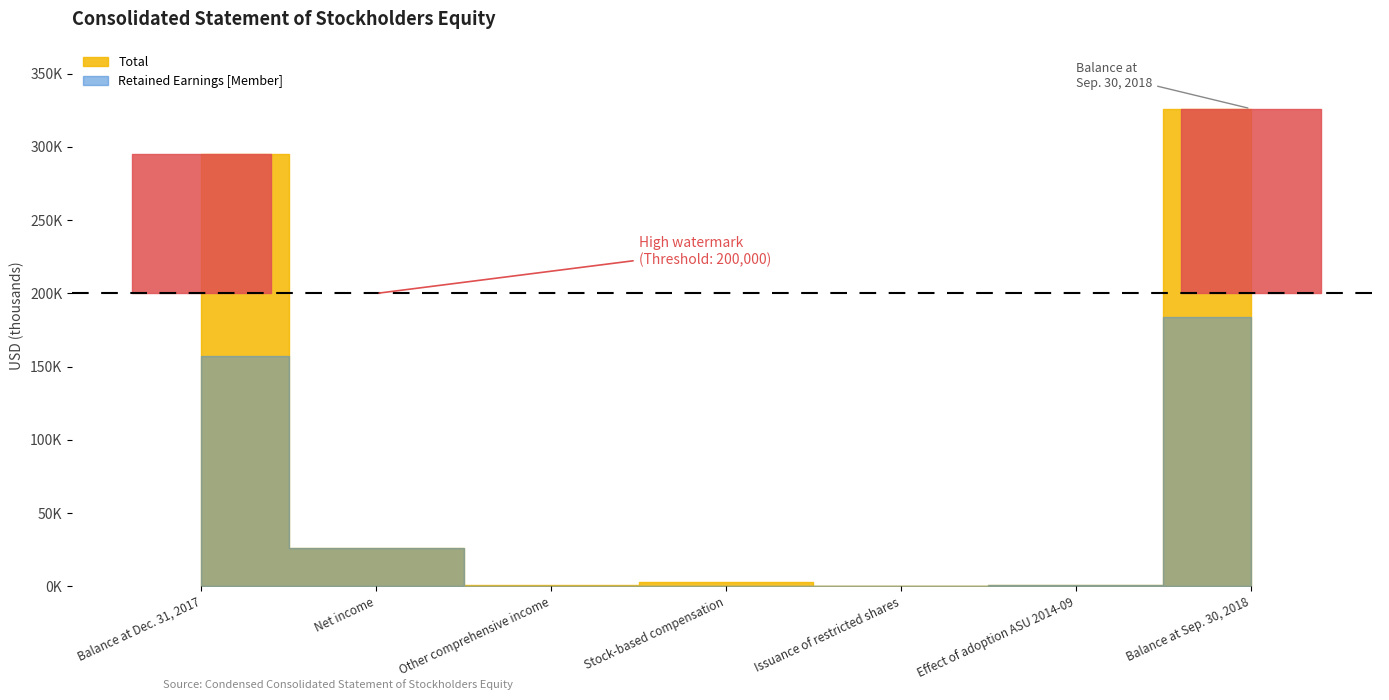

How many values in the Total series exceed 2868?

3